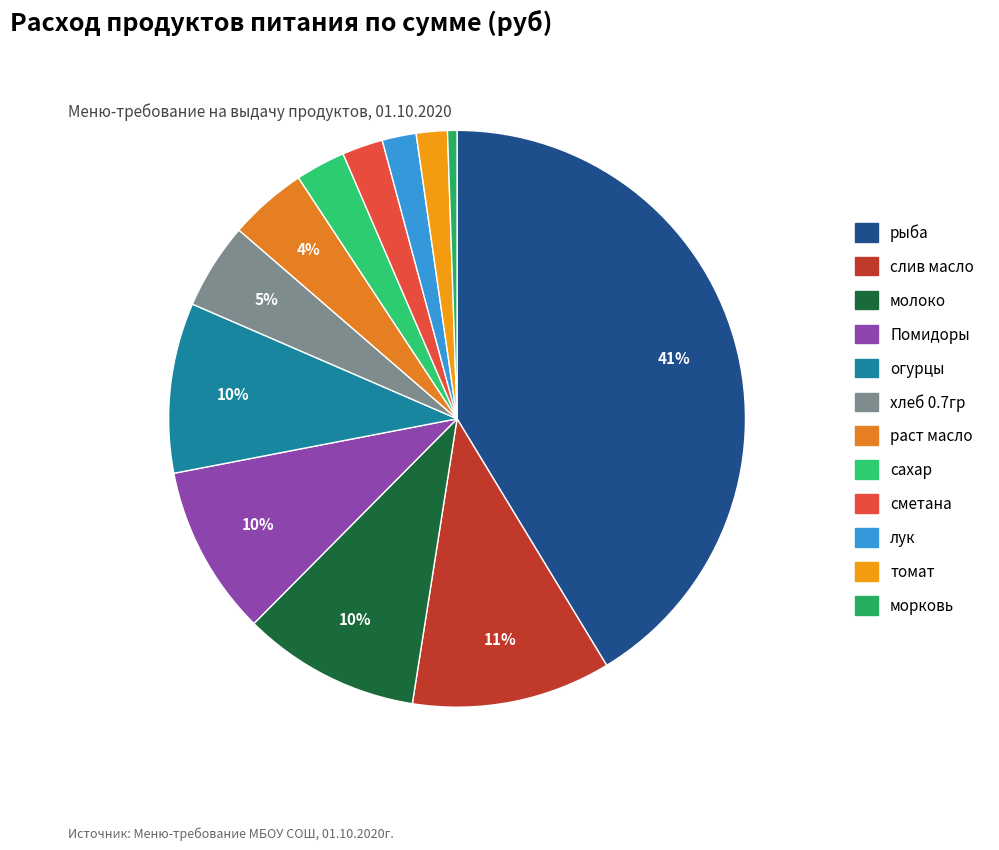

What is the ratio of the value at слив масло to the value at Помидоры?

1.2